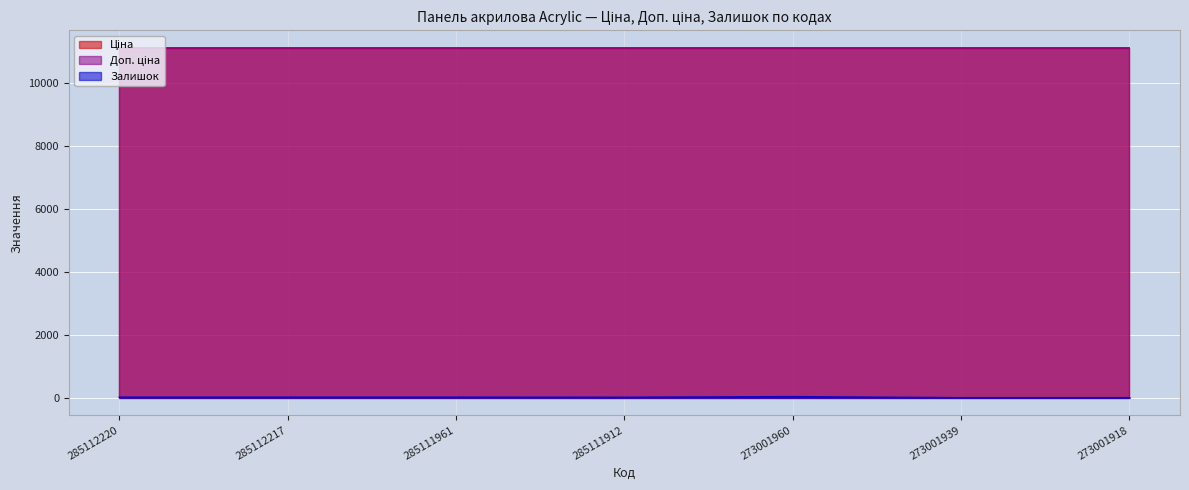

Rank the series by their maximum value, from highest to lowest.

Ціна, Доп. ціна, Залишок